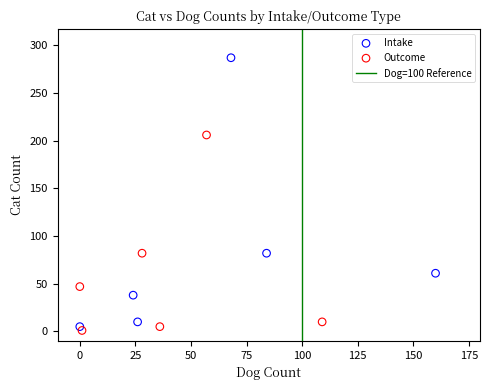

Which series reaches the minimum Y coordinate?

Outcome